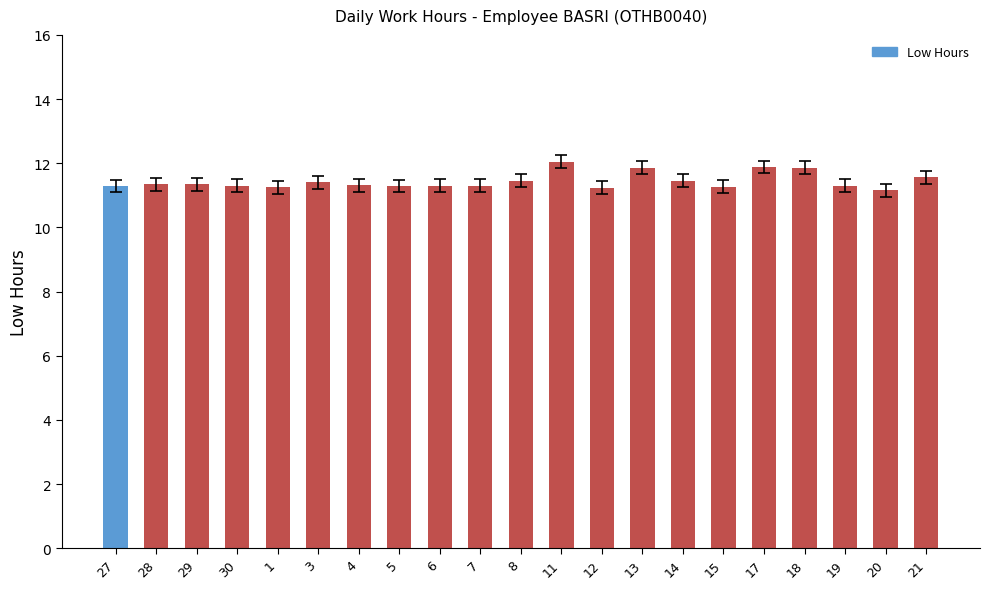

The chart shows a value of 21.2 at 18. True or false?

False